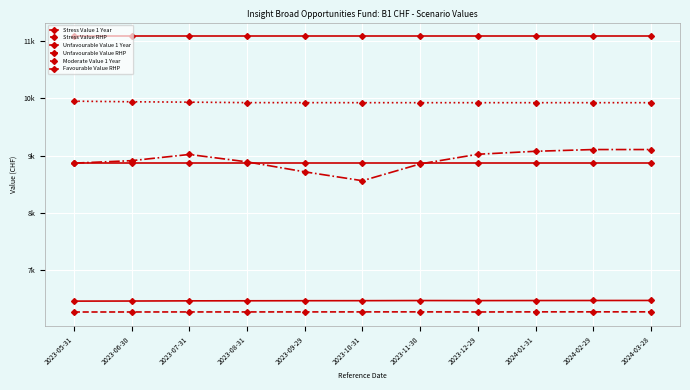

Which category has the highest value across all series?

2023-05-31